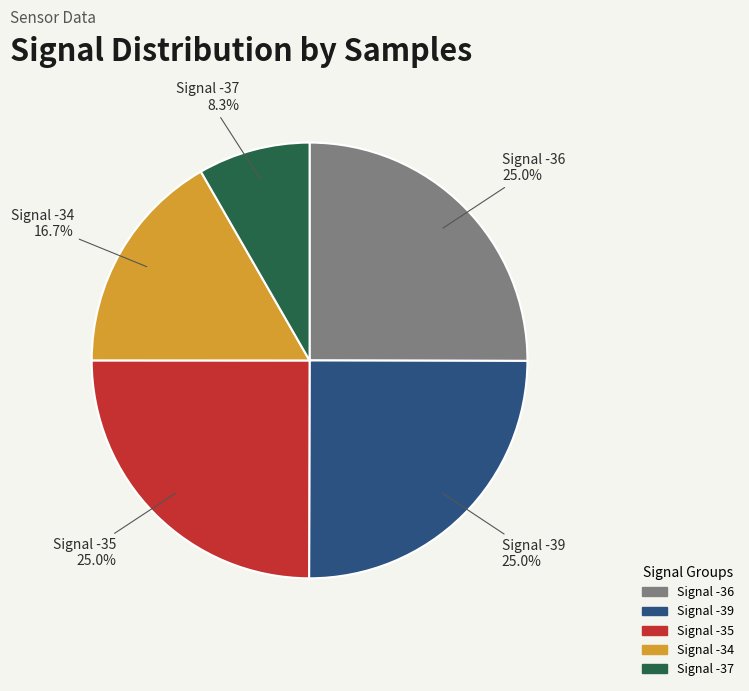

How many slices are in this pie chart?

5